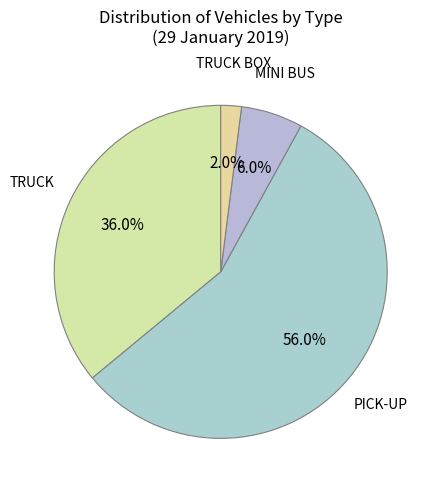

Combined, what portion of the pie is PICK-UP and TRUCK BOX?

58.0%